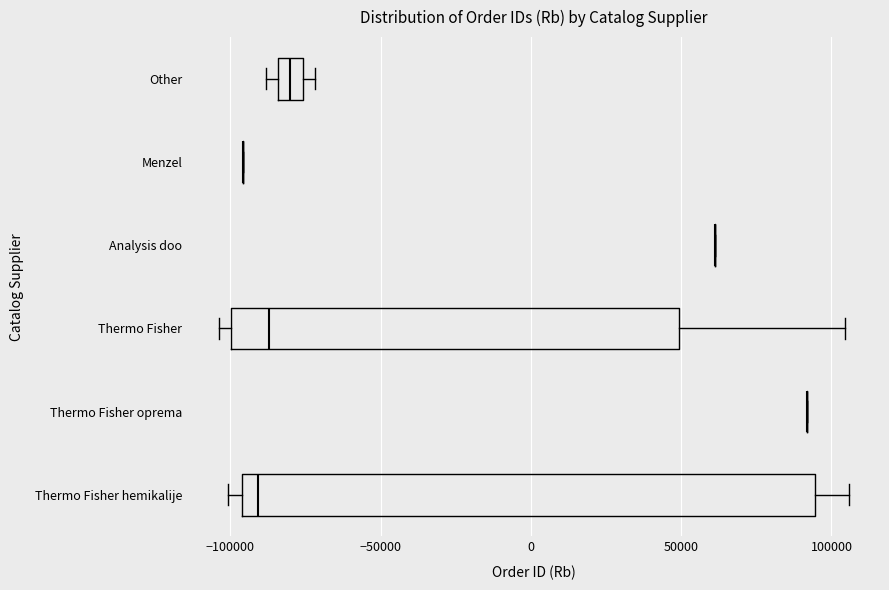

Which box is the widest, from its left edge to its right edge?

Thermo Fisher hemikalije